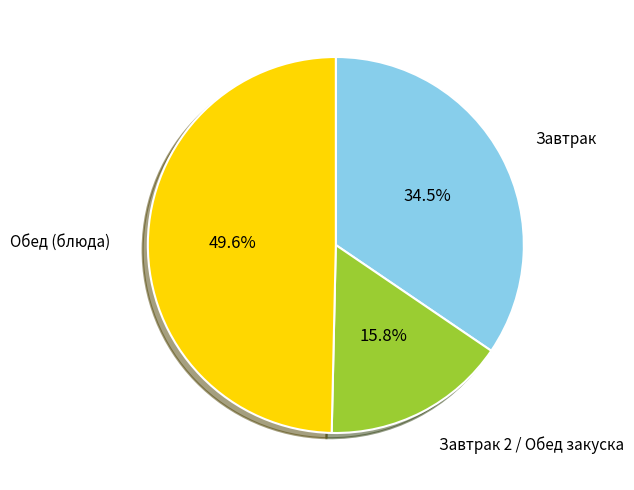

Which slice is the smallest?

Завтрак 2 / Обед закуска